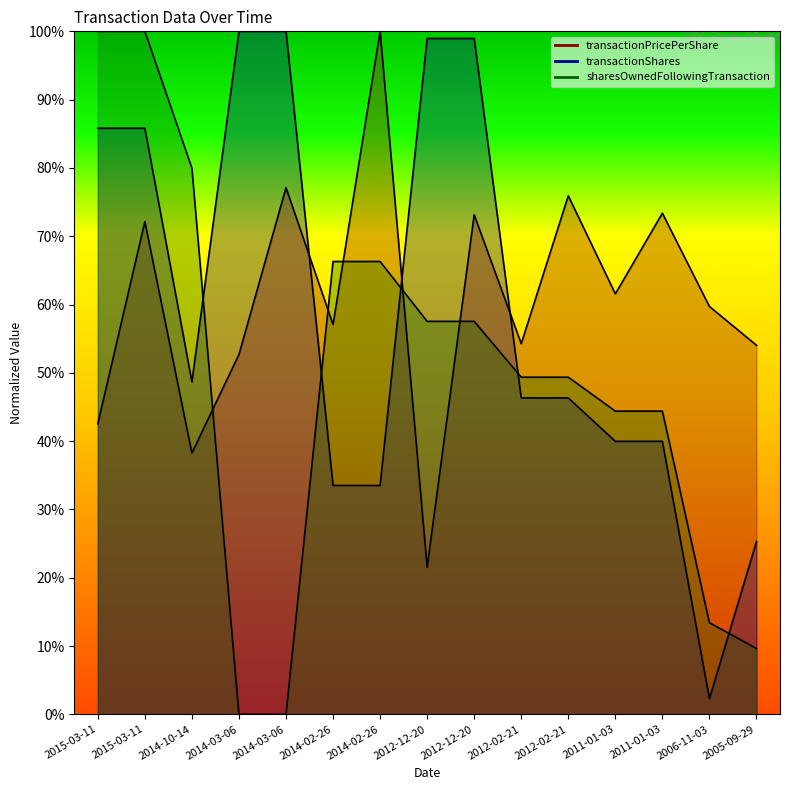

How many intersections are there between sharesOwnedFollowingTransaction and transactionPricePerShare?

5